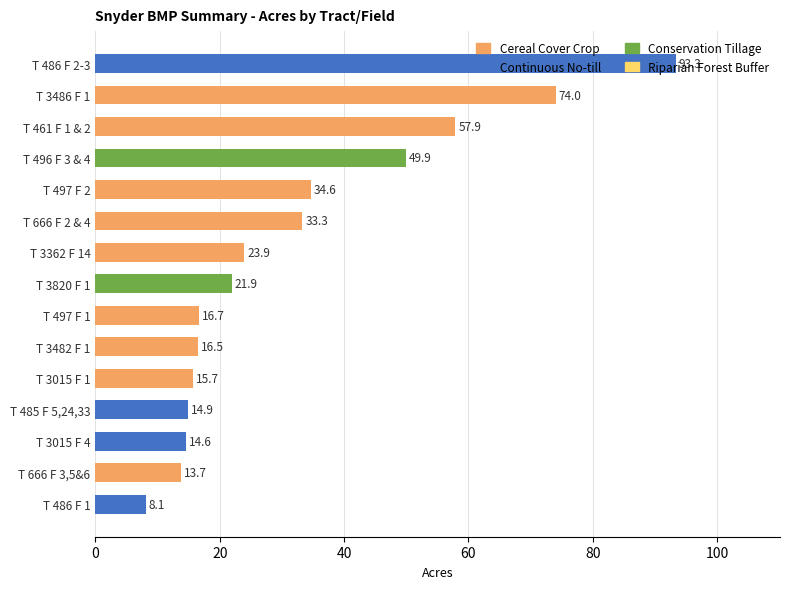

What is the value of the 11th bar from the top?

15.7